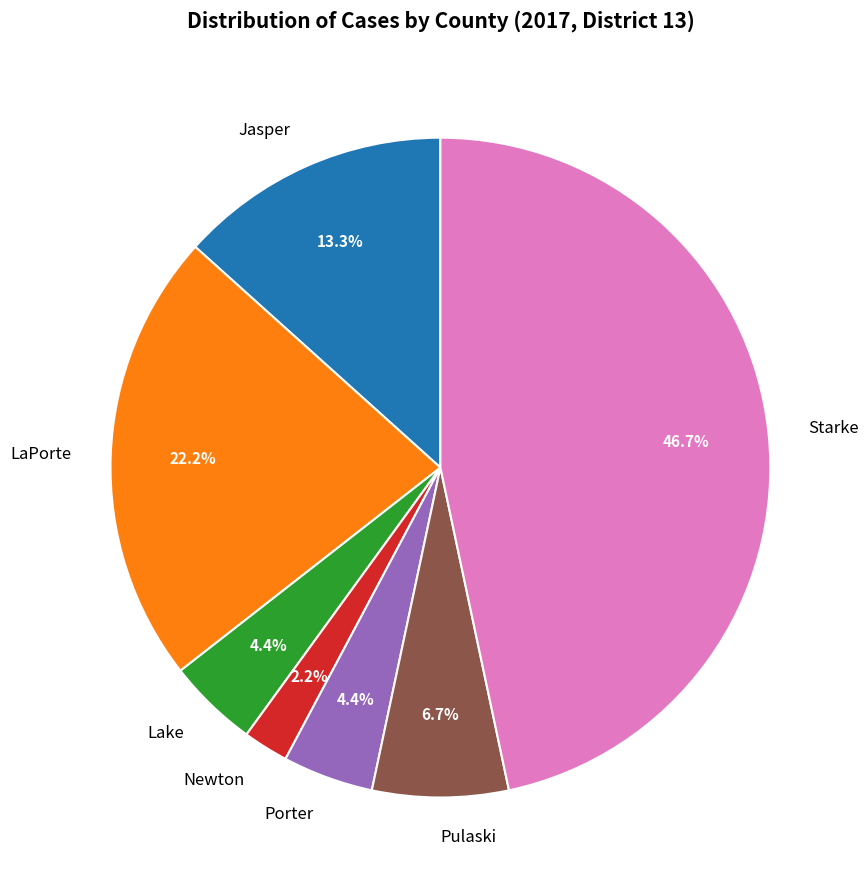

What percentage is the Porter slice, to the nearest percent?

4%